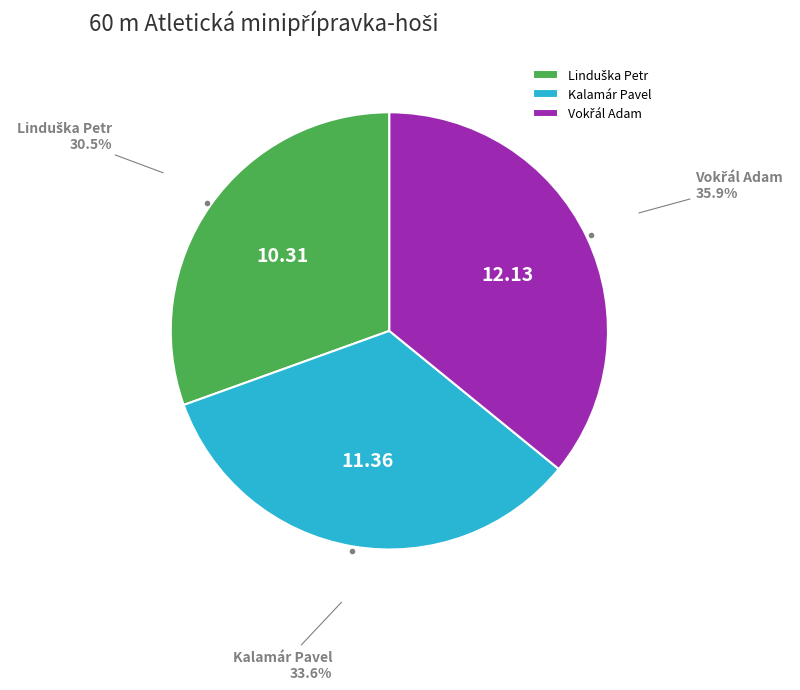

Is there any slice that represents more than half of the pie?

No